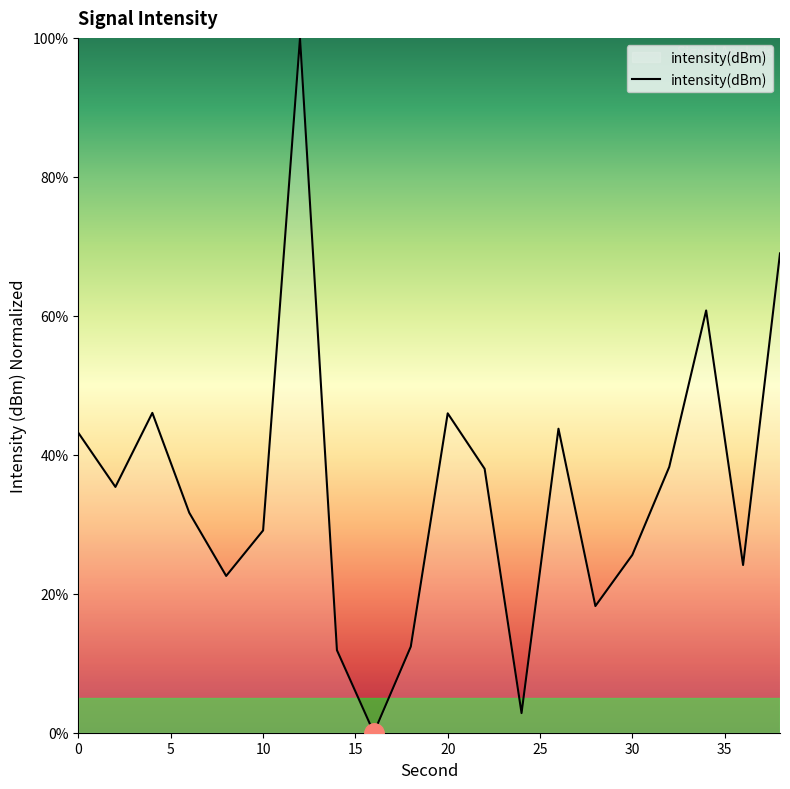

What is the difference between the maximum and minimum values?

100.0